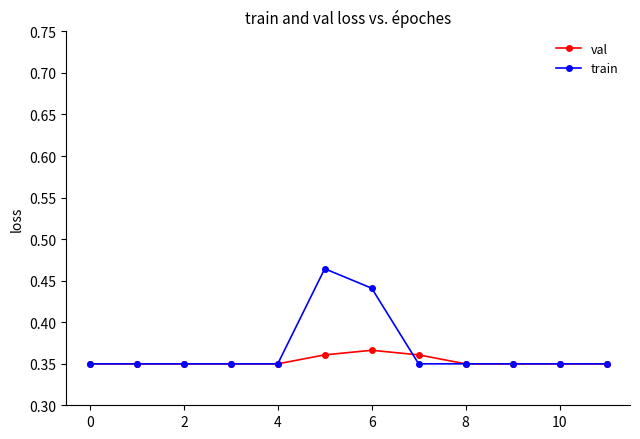

Count the train values in the range 0 to 1.

12